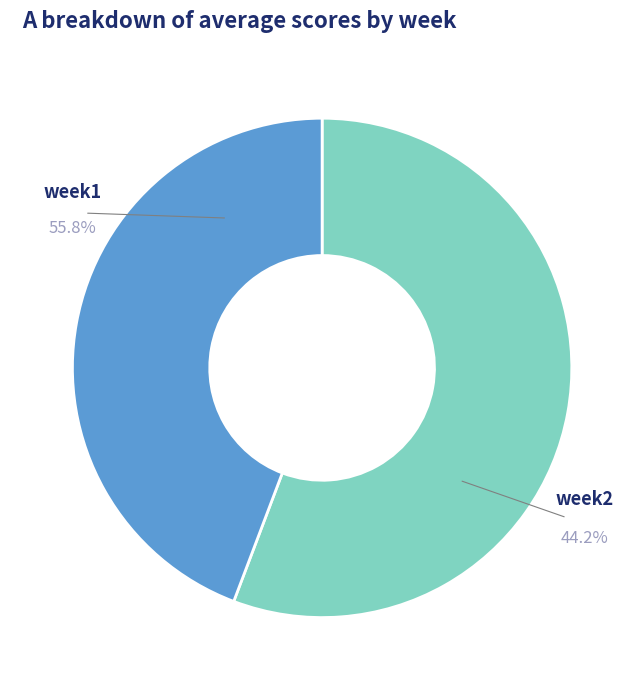

To the nearest percent, what portion does week1 represent?

56%